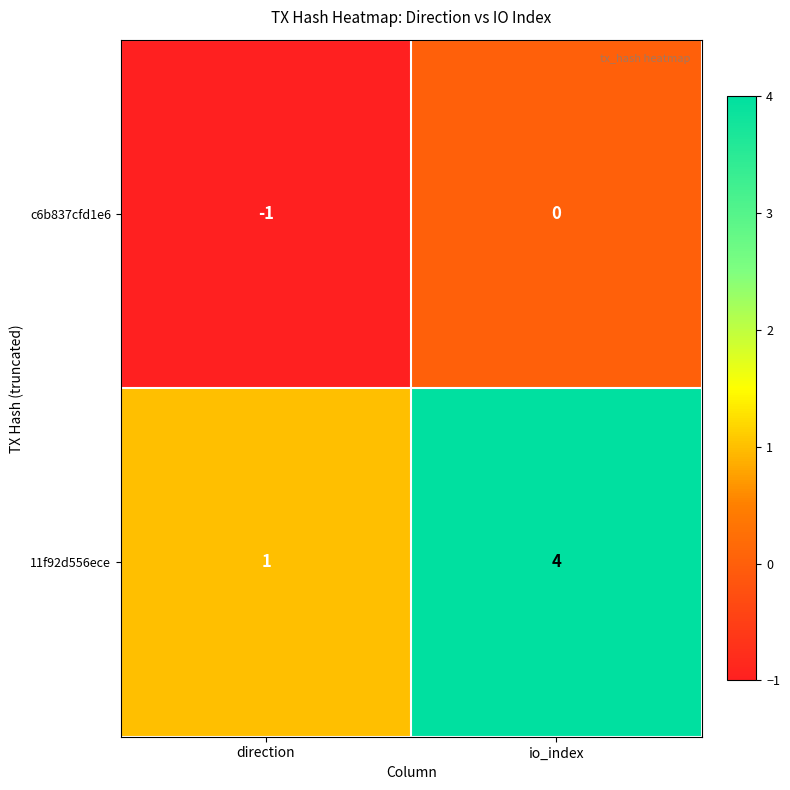

Is it true that c6b837cfd1e6 equals 0 at io_index?

True